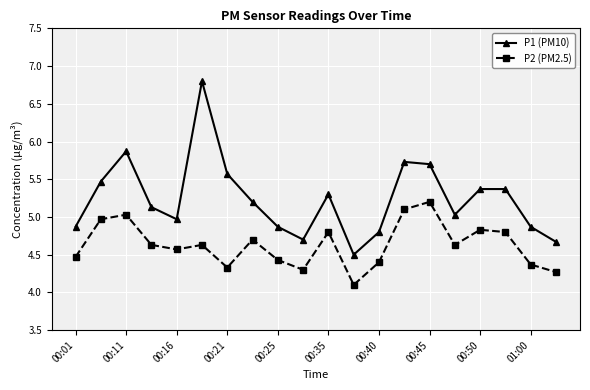

What is the value of the P1 (PM10) point at the 7th from the left?

5.6